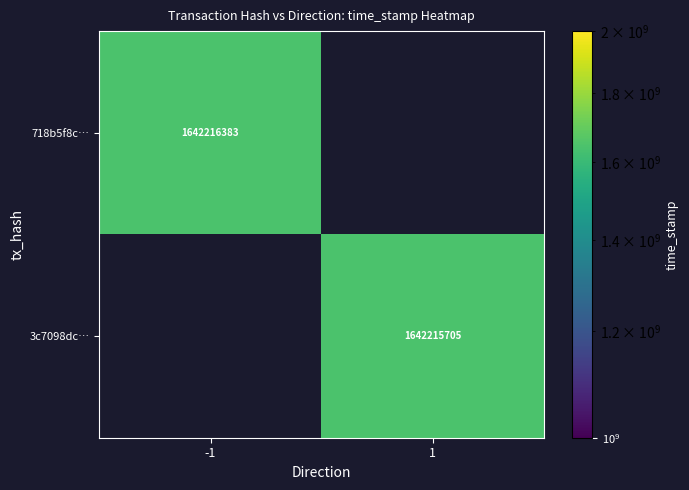

Rank the series by their maximum value, from highest to lowest.

718b5f8c730487be46cf998fed024eb77c95ecb, 3c7098dcd5a993b3a1293446877c6dd943622f9